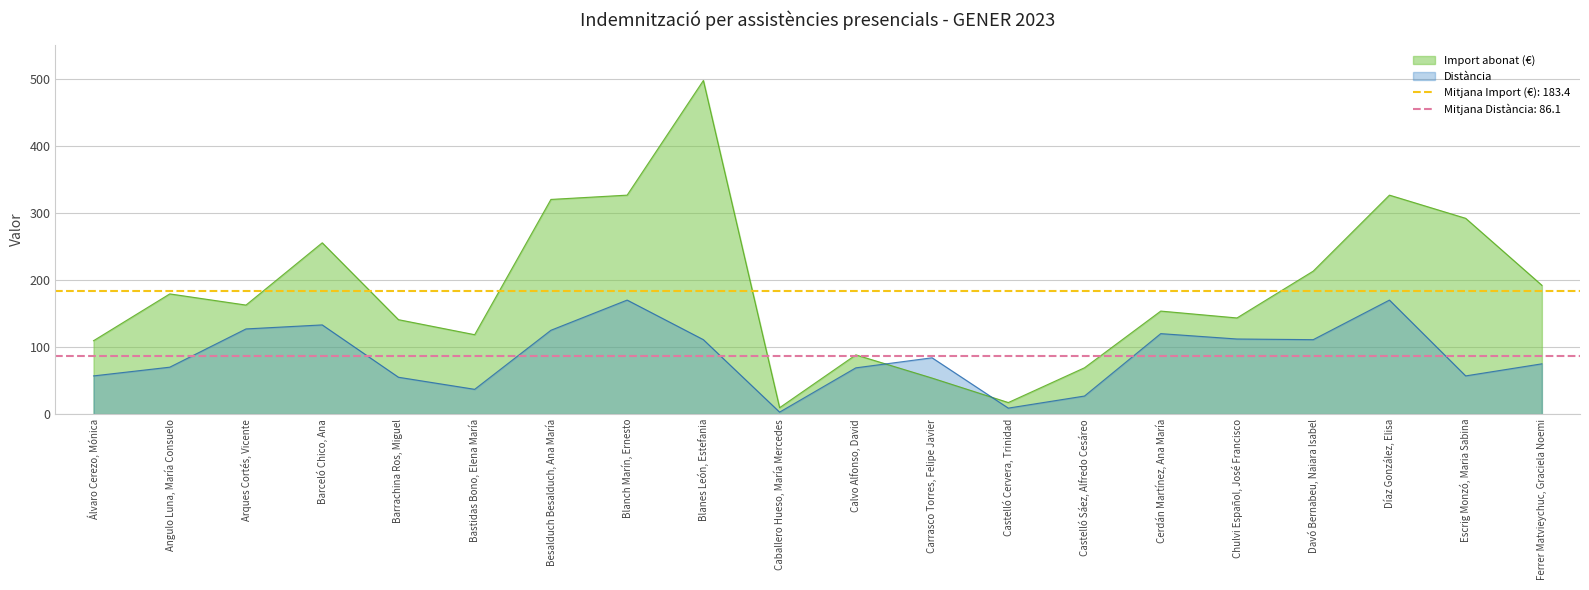

At which category does the chart reach its minimum across all series?

Caballero Hueso, María Mercedes